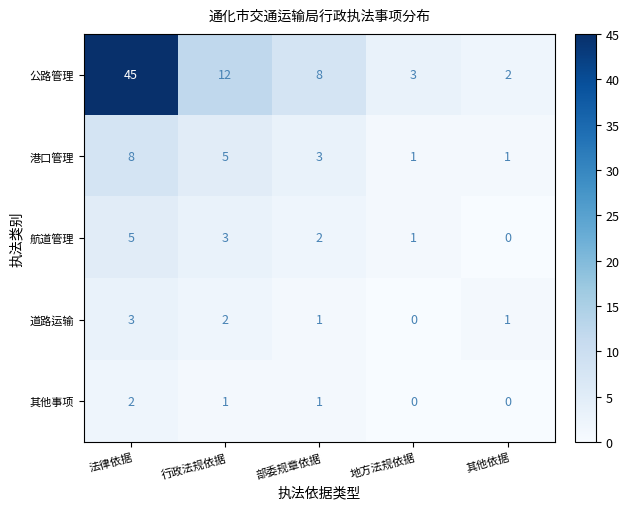

List the series in order of their peak value, highest first.

公路管理, 港口管理, 航道管理, 道路运输, 其他事项